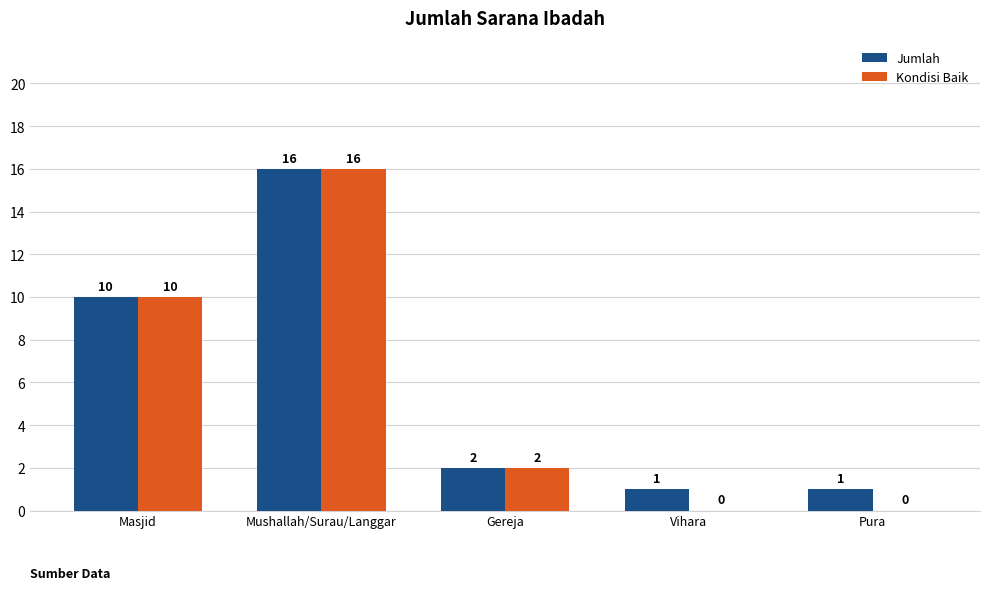

What is the greatest value displayed?

16